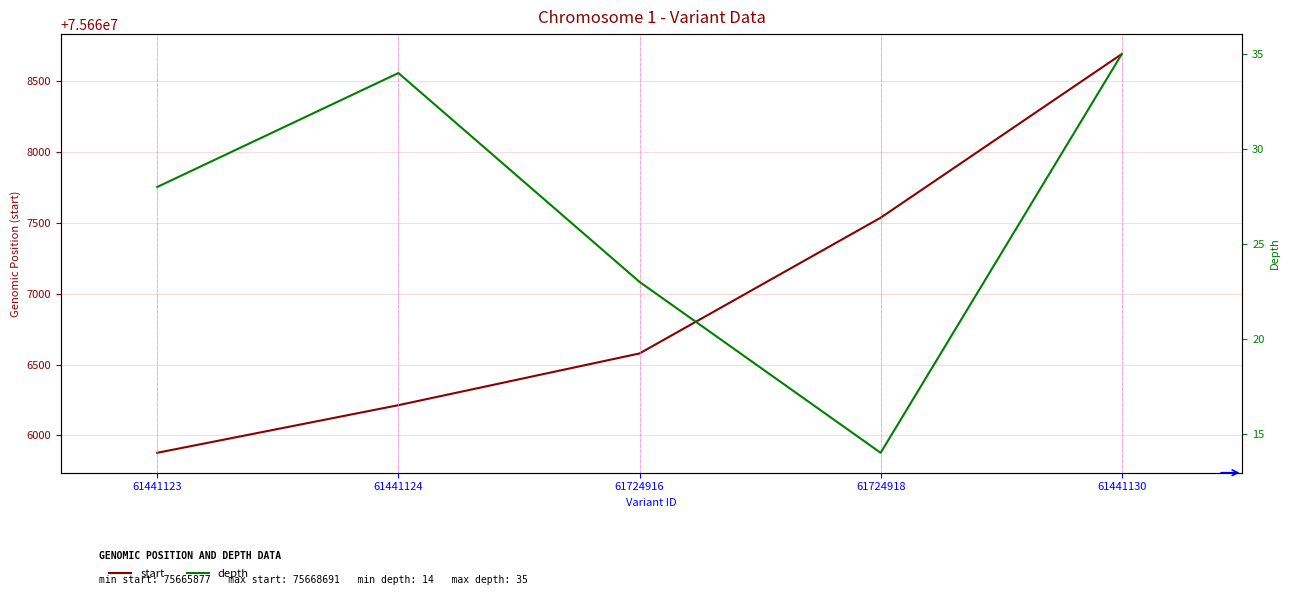

Is the value of depth at 61724918 greater than the value of start at 61441130?

No